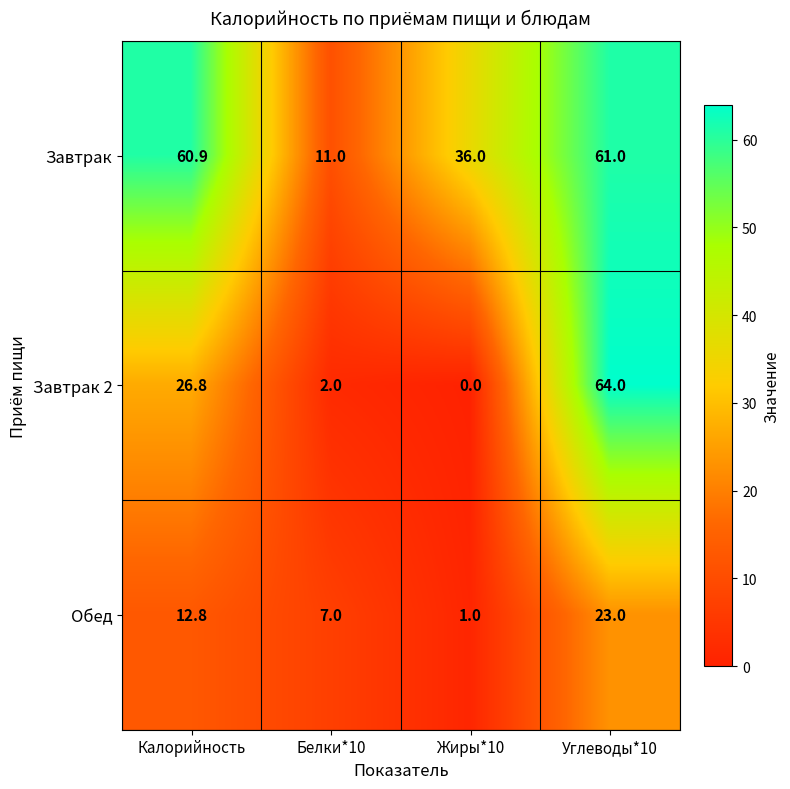

At Белки*10, list the series in order from smallest to largest.

Завтрак 2, Обед, Завтрак